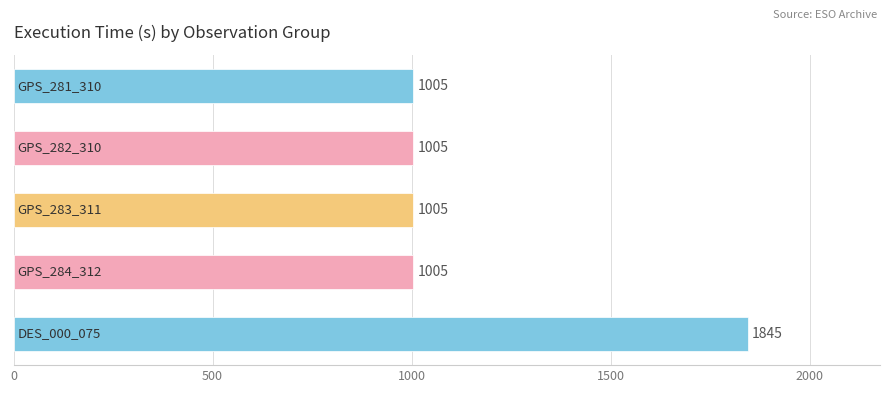

What is the minimum value shown in the chart?

1005